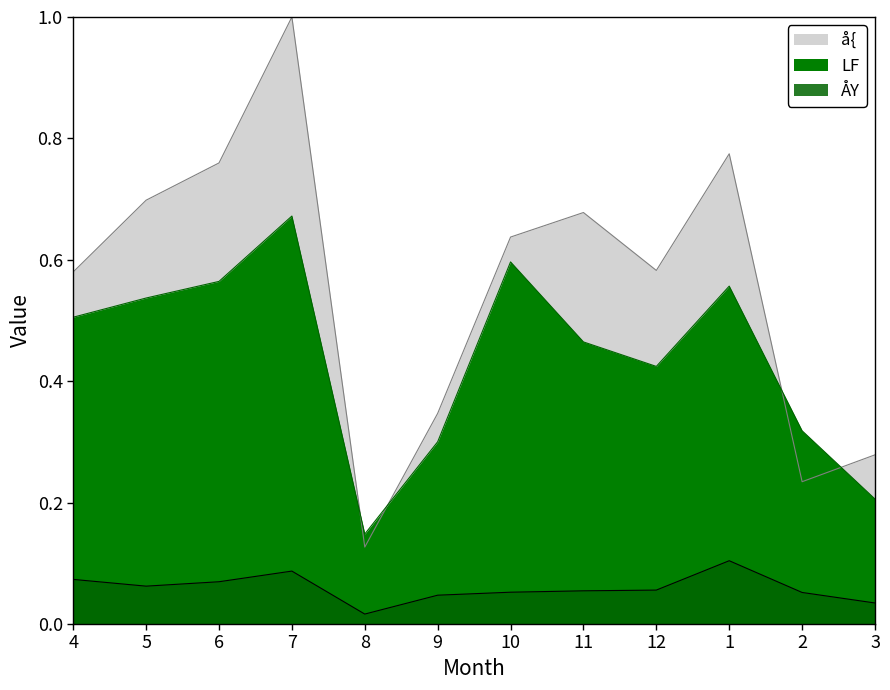

Which series has the largest total across all categories?

å{